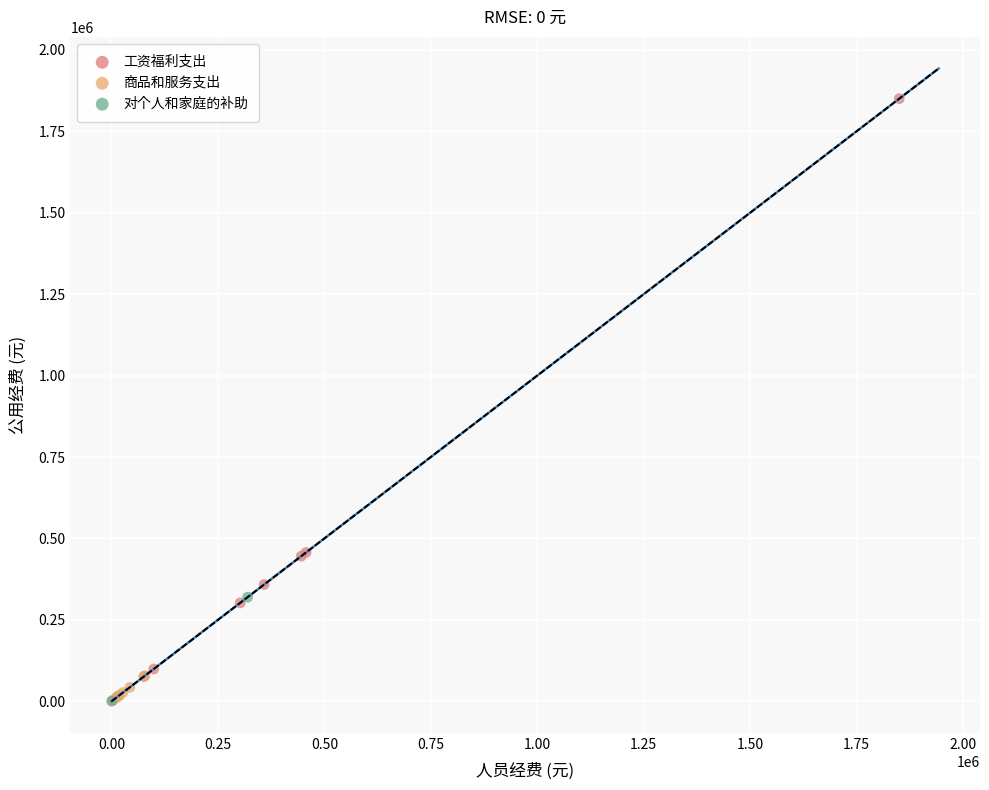

Which series reaches the maximum Y coordinate?

工资福利支出